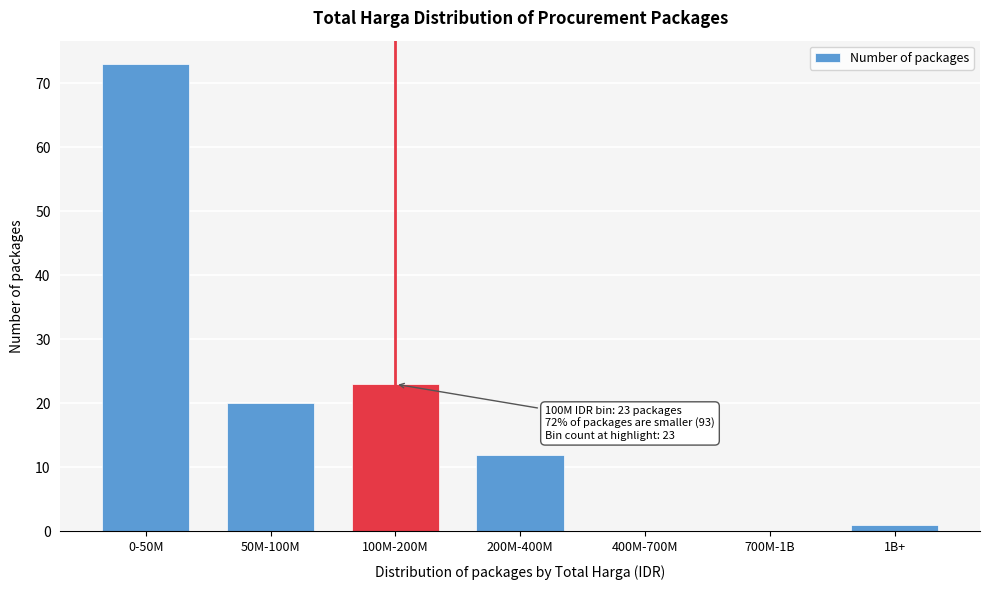

Reading right to left, list all the values displayed in this chart.

1B+=1	700M-1B=0	400M-700M=0	200M-400M=12	100M-200M=23	50M-100M=20	0-50M=73